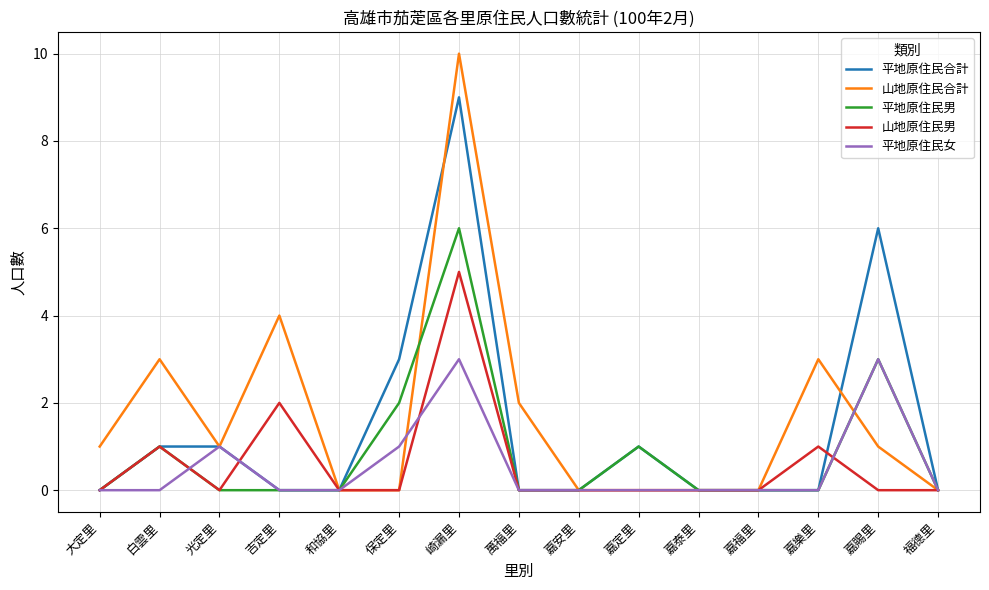

What is the spread (max minus min) of values at 嘉樂里?

3